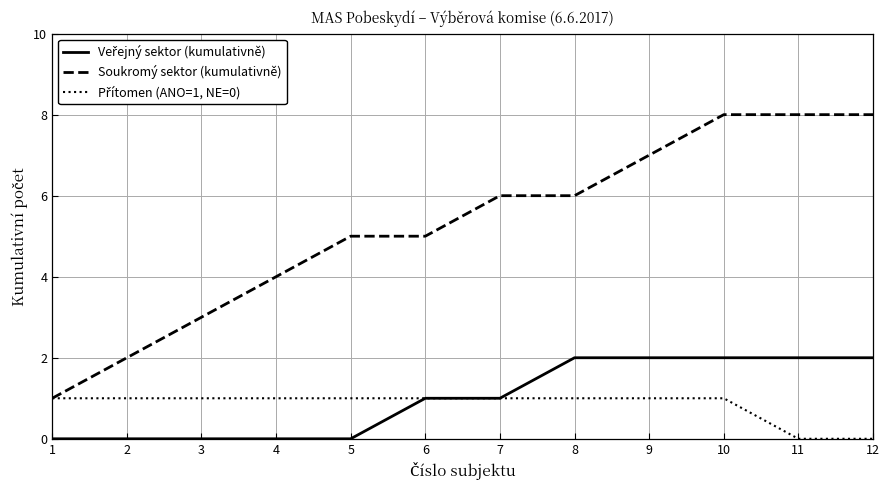

What is the spread (max minus min) of values at 6?

4